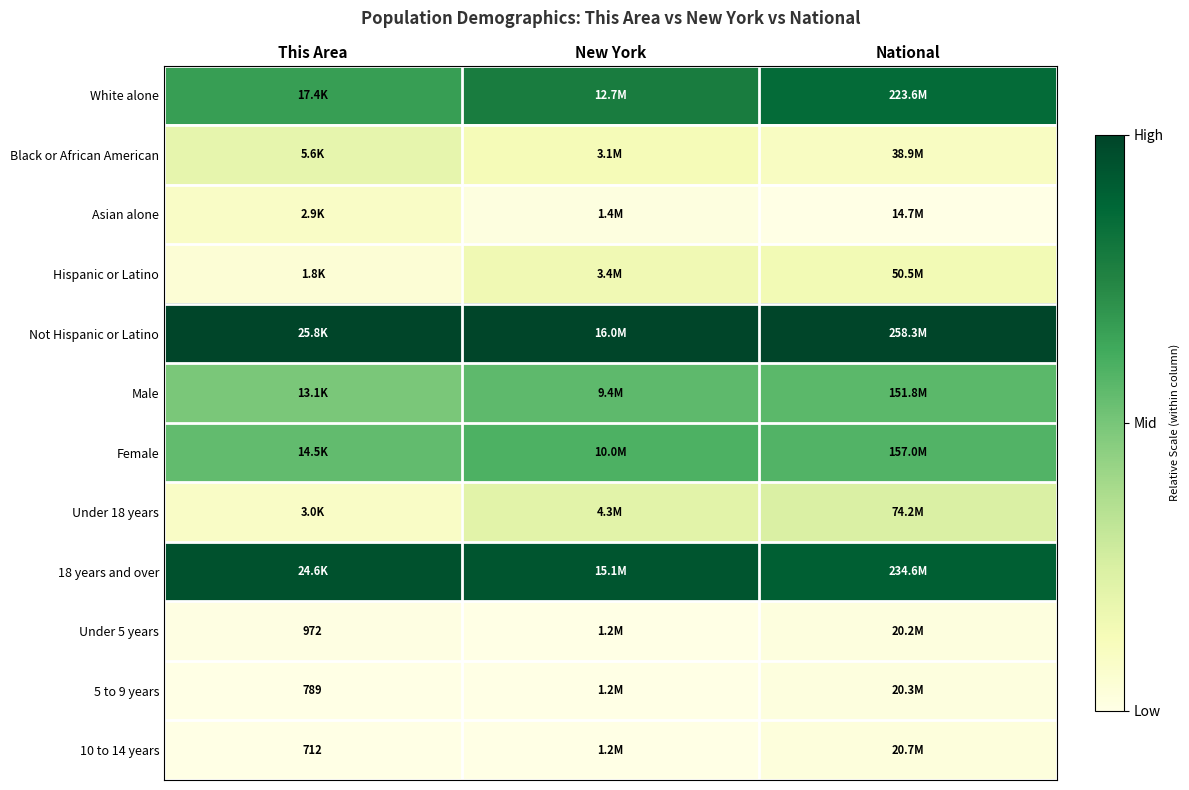

Is it true that 5 to 9 years equals 0.0 at This Area?

False